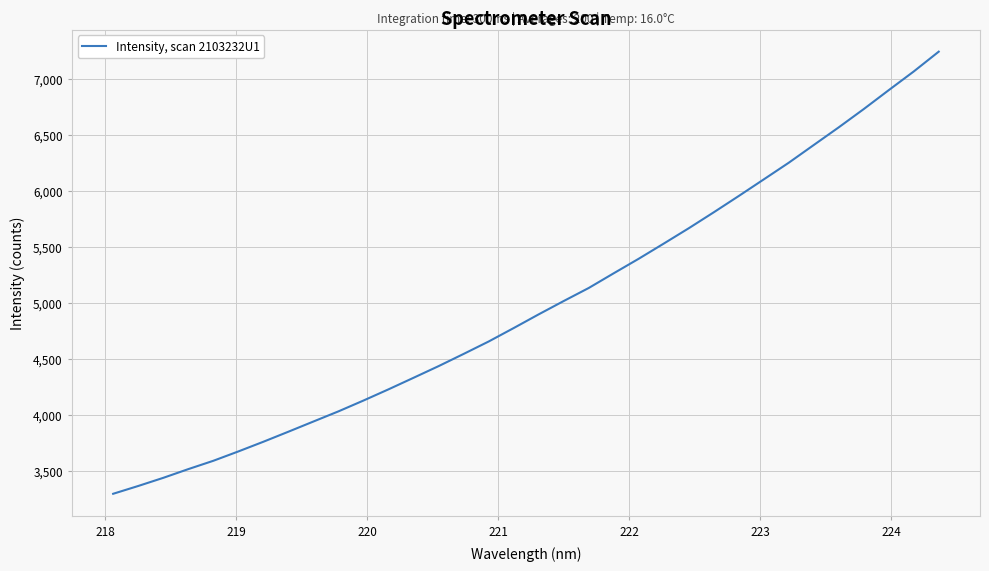

Does the chart display data point markers on the line(s)?

No